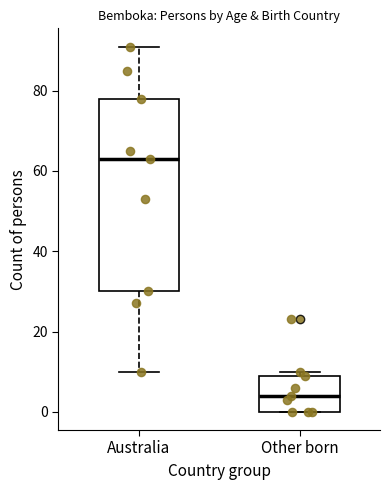

Reading left to right, read every box against the y-axis: the position of its median line, the range the box covers, and the ends of its whiskers. The values are not printed on the chart, so give them approximately, as read against the axis.

Australia: median 64, box 30 to 78, whiskers 10 to 92
Other born: median 4, box 0 to 10, whiskers 0 to 10 (just above the box's upper edge)